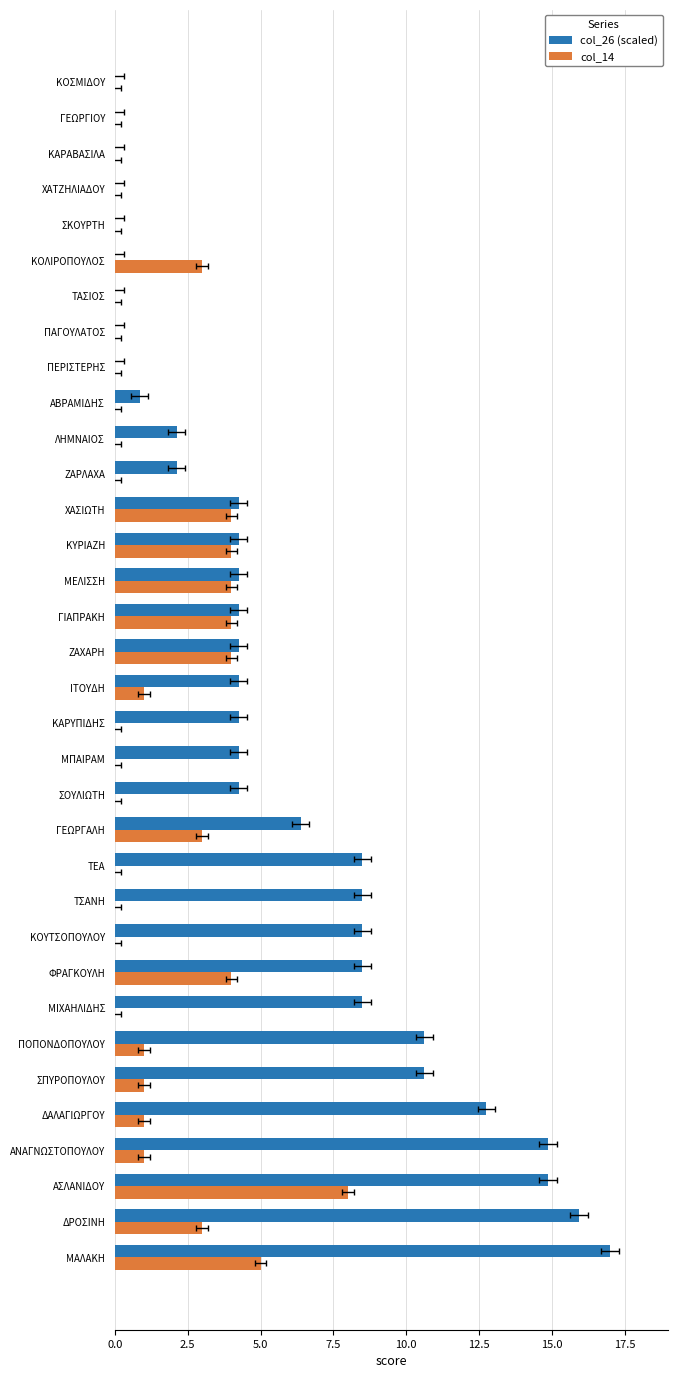

Reading right to left, transcribe all the data shown in this chart.

col_26 (scaled): 0.0	0.0	0.0	0.0	0.0	0.0	0.0	0.0	0.0	0.9	2.1	2.1	4.2	4.2	4.2	4.2	4.2	4.2	4.2	4.2	4.2	6.4	8.5	8.5	8.5	8.5	8.5	10.6	10.6	12.8	14.9	14.9	15.9	17.0
col_14: 0.0	0.0	0.0	0.0	0.0	3.0	0.0	0.0	0.0	0.0	0.0	0.0	4.0	4.0	4.0	4.0	4.0	1.0	0.0	0.0	0.0	3.0	0.0	0.0	0.0	4.0	0.0	1.0	1.0	1.0	1.0	8.0	3.0	5.0